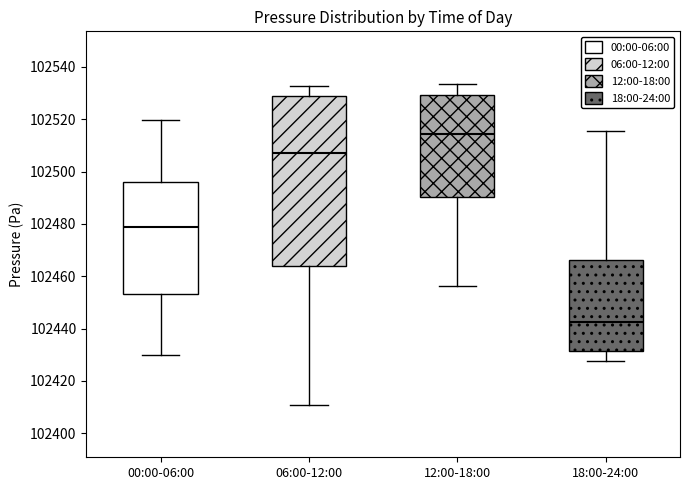

Reading left to right, transcribe this box plot: for each box, give where its median line is, the range the box spans, and where its two whiskers end, as read against the y-axis. The values are not printed on the chart, so give them approximately, as read against the axis.

00:00-06:00: median 102478, box 102454 to 102496, whiskers 102430 to 102520
06:00-12:00: median 102508, box 102464 to 102528, whiskers 102410 to 102532
12:00-18:00: median 102514, box 102490 to 102530, whiskers 102456 to 102534
18:00-24:00: median 102442, box 102432 to 102466, whiskers 102428 to 102516